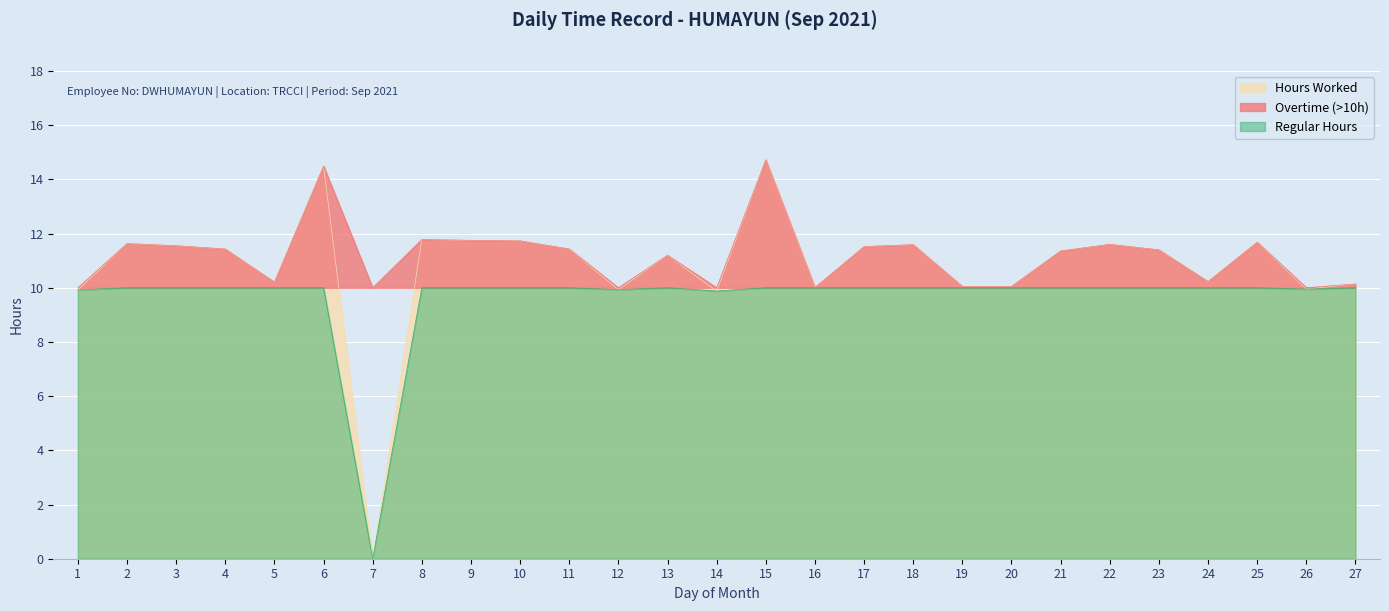

Rank the categories by value from lowest to highest.

7, 14, 1, 12, 26, 16, 19, 20, 27, 5, 24, 13, 21, 23, 4, 11, 17, 3, 18, 22, 2, 25, 10, 9, 8, 6, 15